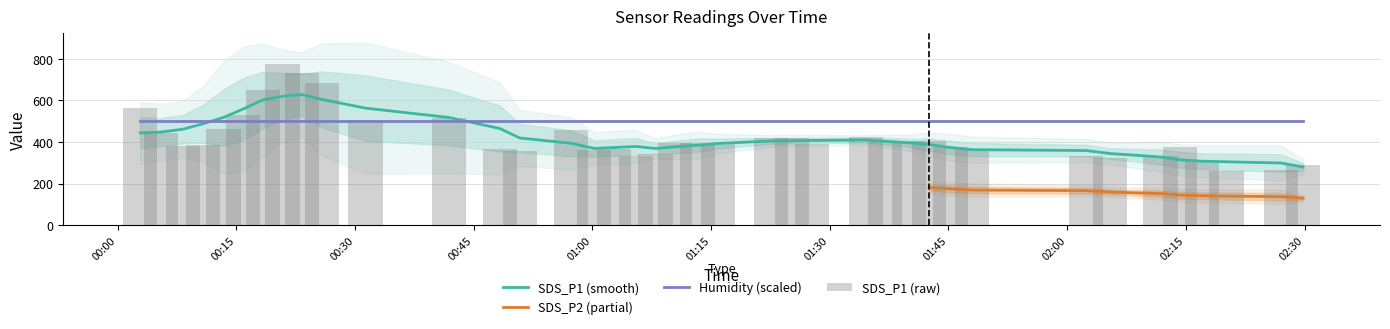

Which series ends up on top after the final intersection of Humidity (scaled) and SDS_P1 (smooth)?

Humidity (scaled)